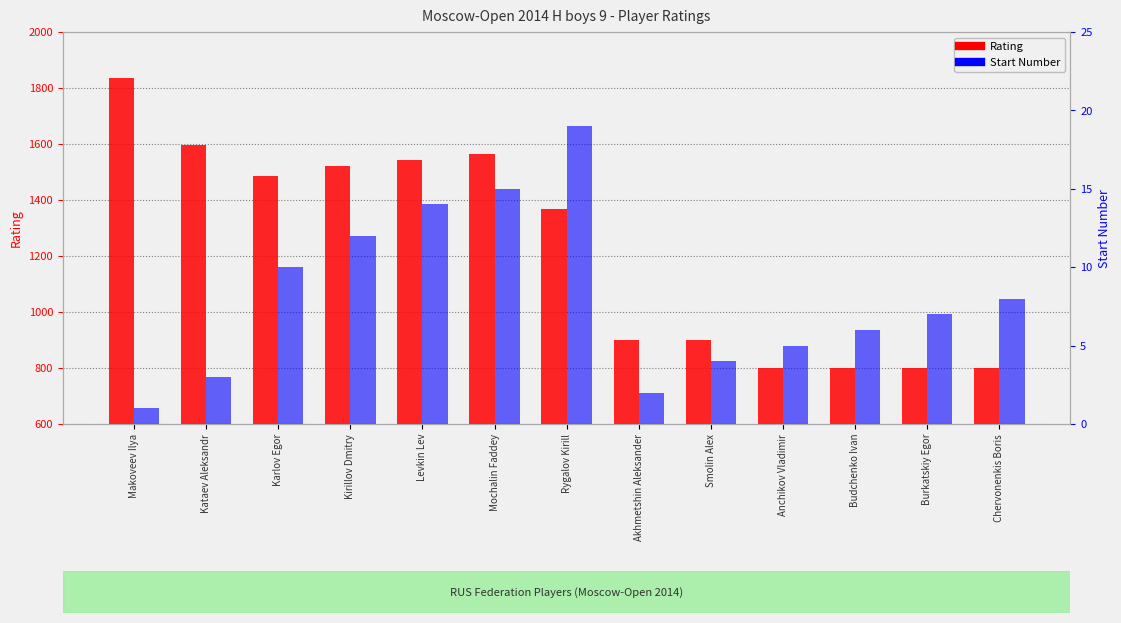

At which label does Rating first exceed 1367?

Makoveev Ilya